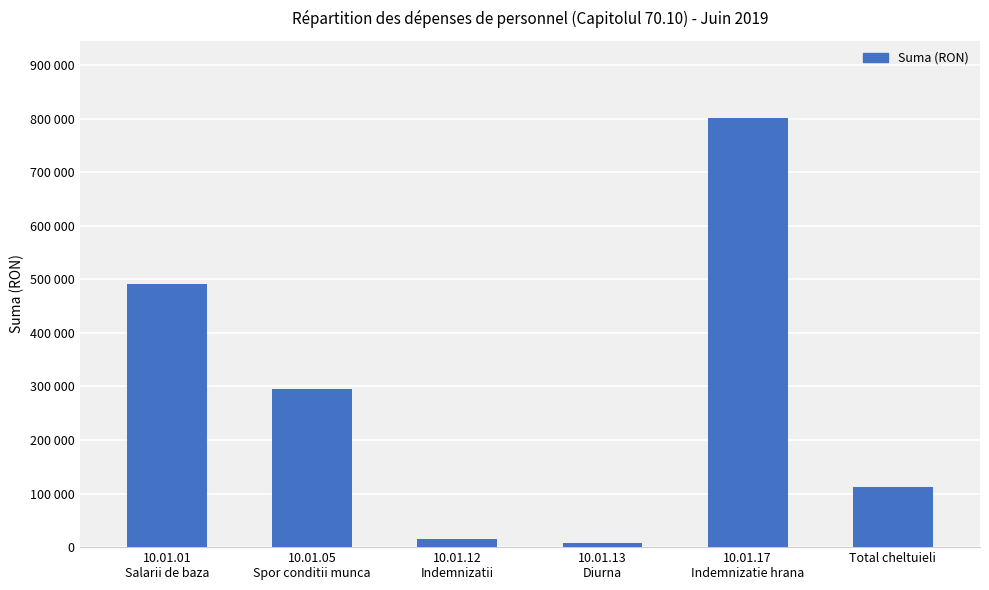

Does the chart contain any negative values?

No